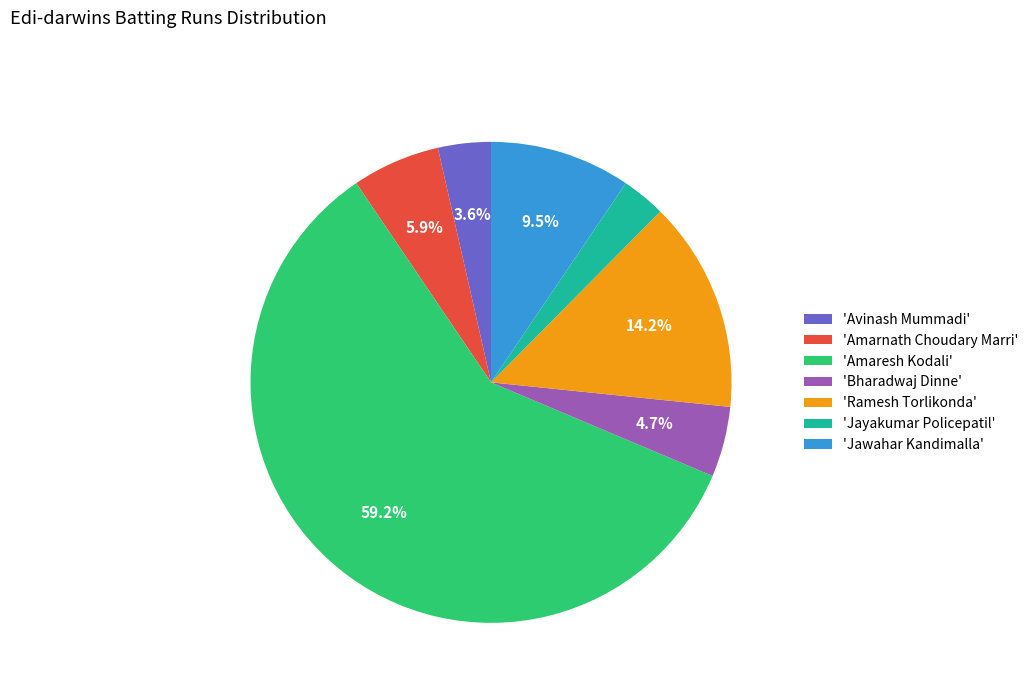

Which category accounts for the majority?

'Amaresh Kodali'